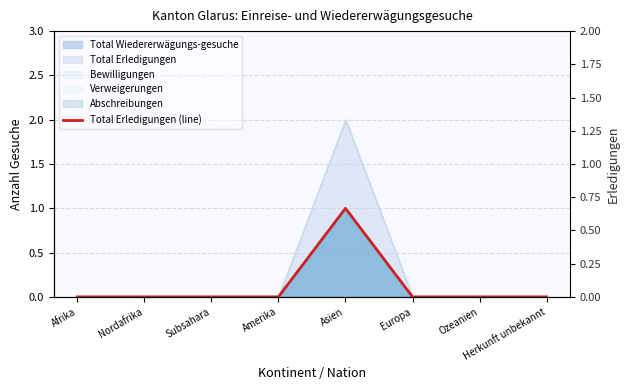

The chart shows a value of 0 at Subsahara. True or false?

False